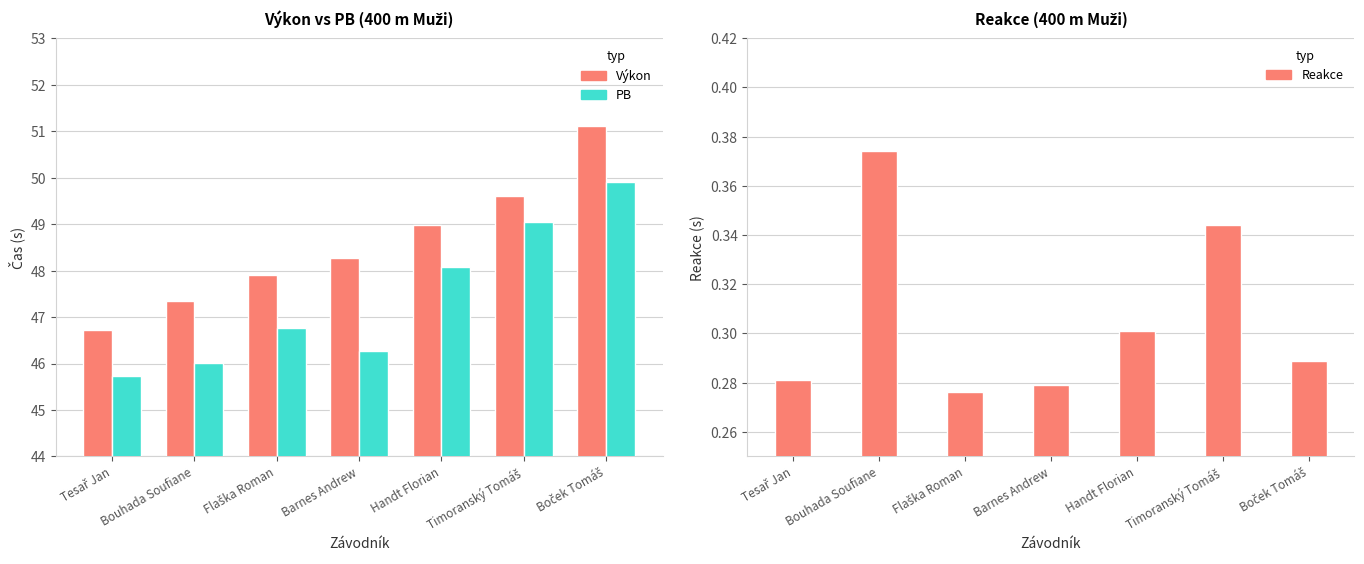

The Reakce series shows 0.5 at Bouhada Soufiane. True or false?

False